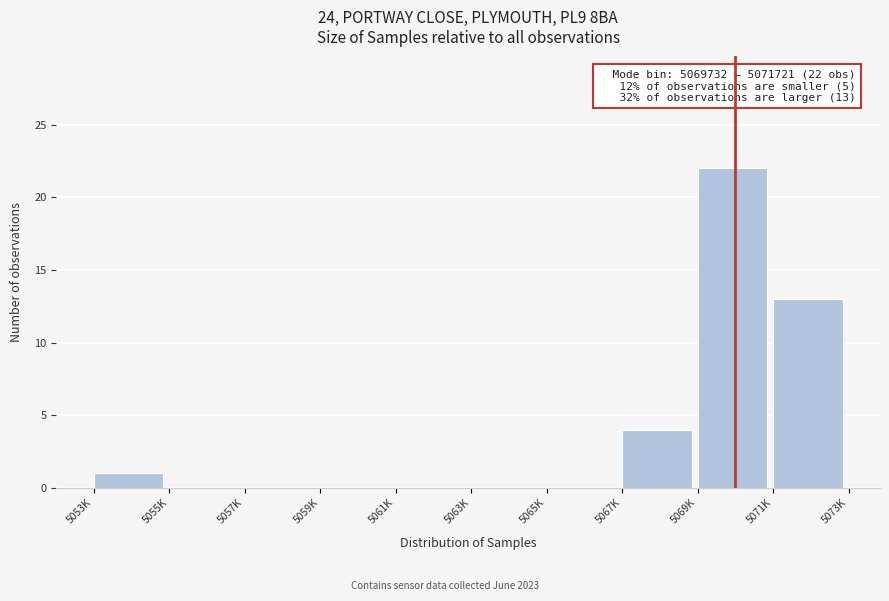

Reading left to right, what are all the values shown in this chart?

5053K=1	5055K=0	5057K=0	5059K=0	5061K=0	5063K=0	5065K=0	5067K=4	5069K=22	5071K=13